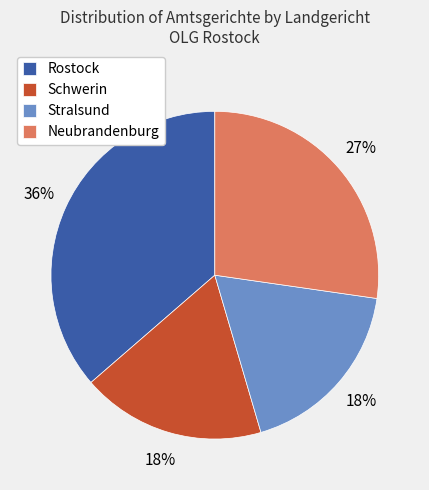

How many segments does this pie chart have?

4